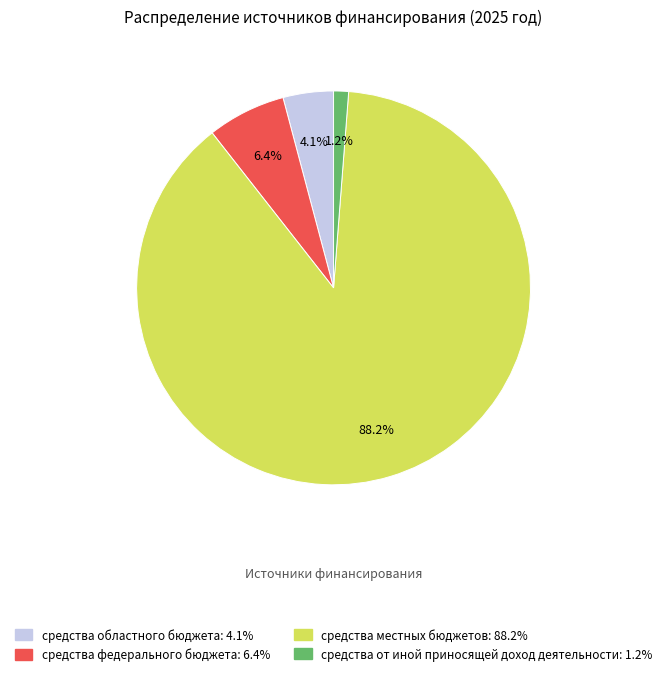

What is the largest slice in the pie chart?

средства местных бюджетов